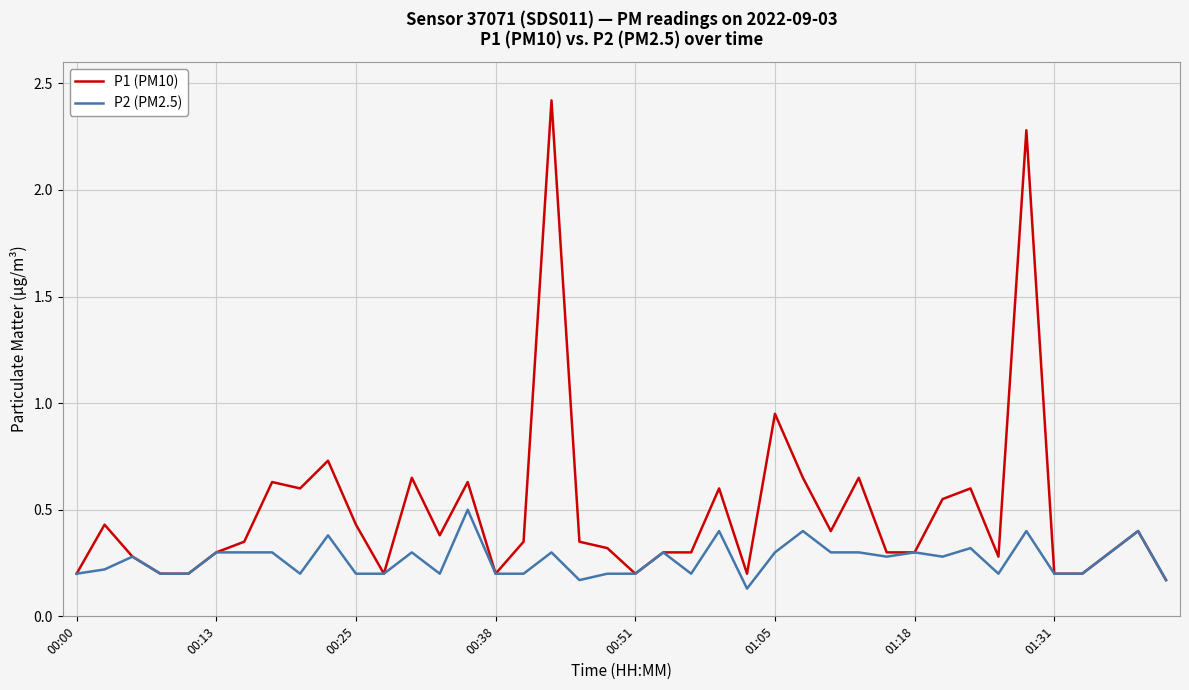

Which series has the widest spread of values?

P1 (PM10)